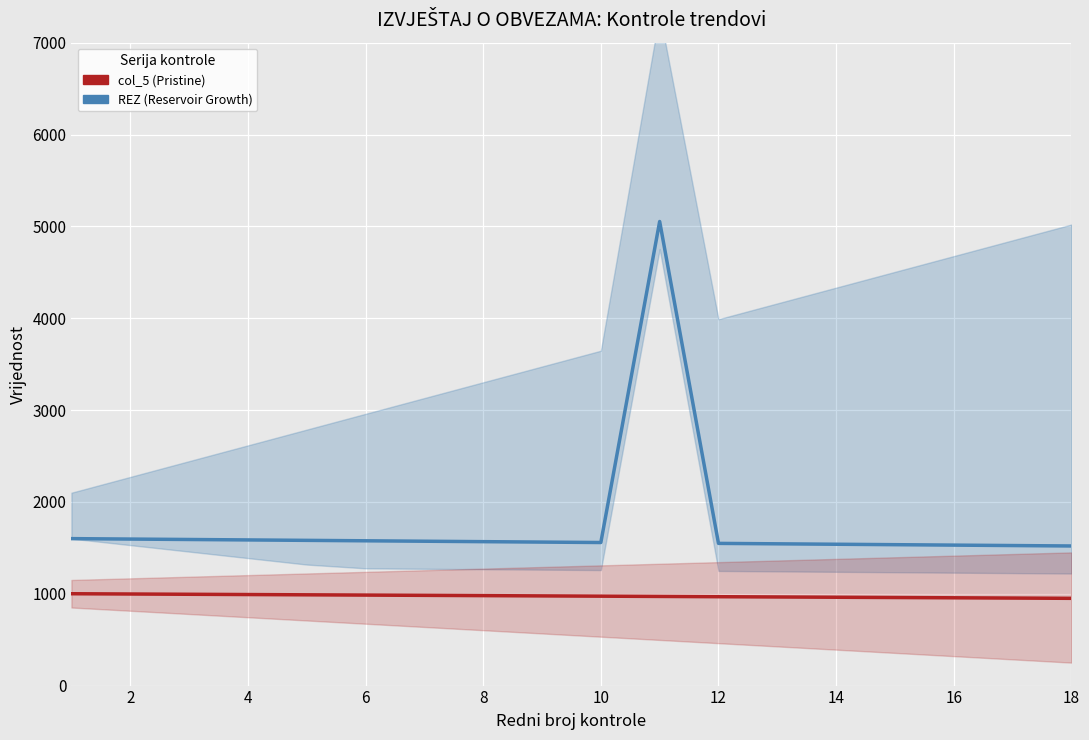

Does the chart display data point markers on the line(s)?

No